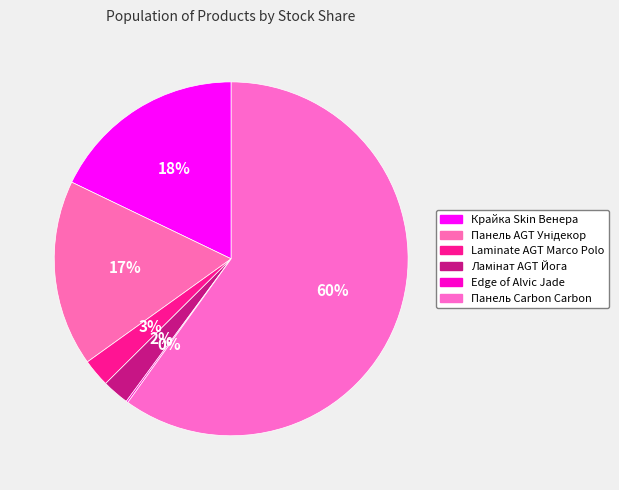

Is there any slice that represents more than half of the pie?

Yes